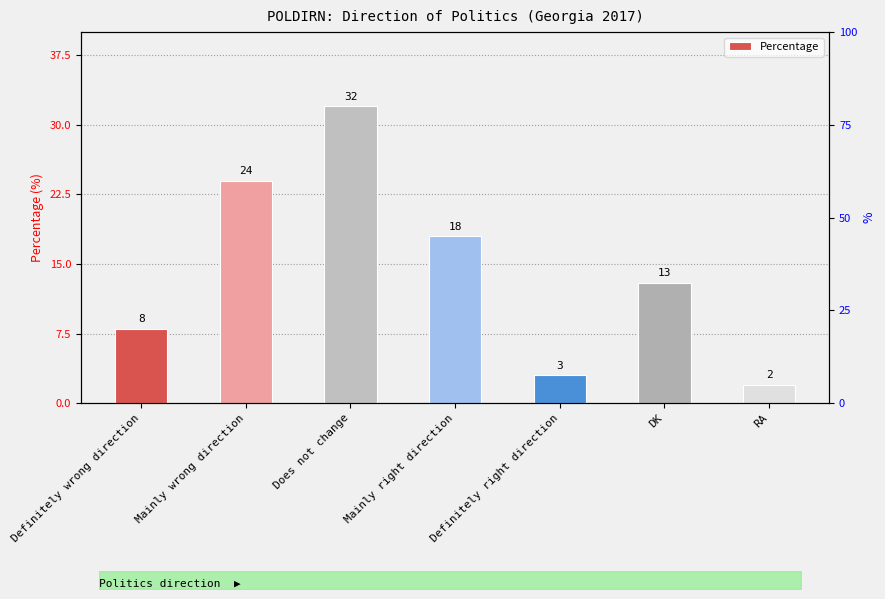

How many data points are above 13?

3